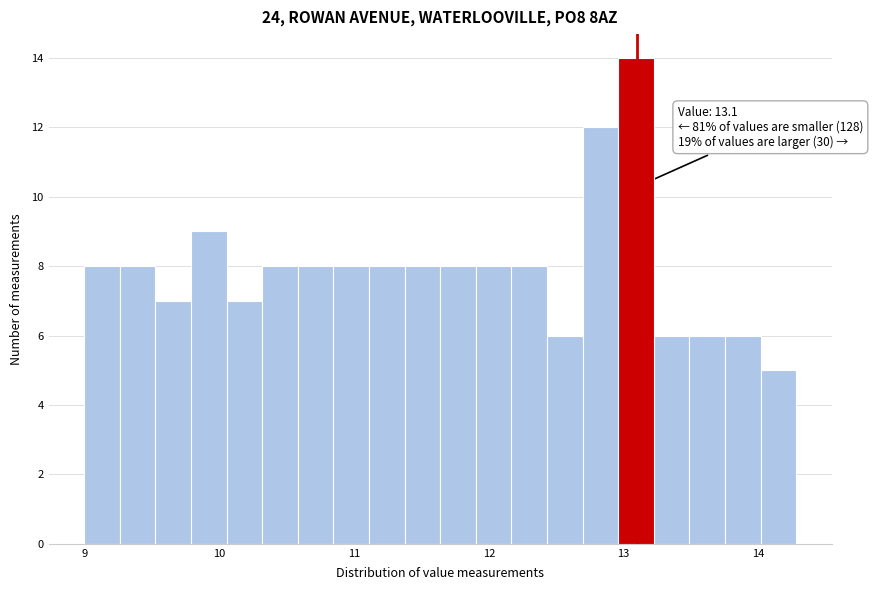

Read against the x-axis, roughly where is the centre of the tallest bar?

13.1